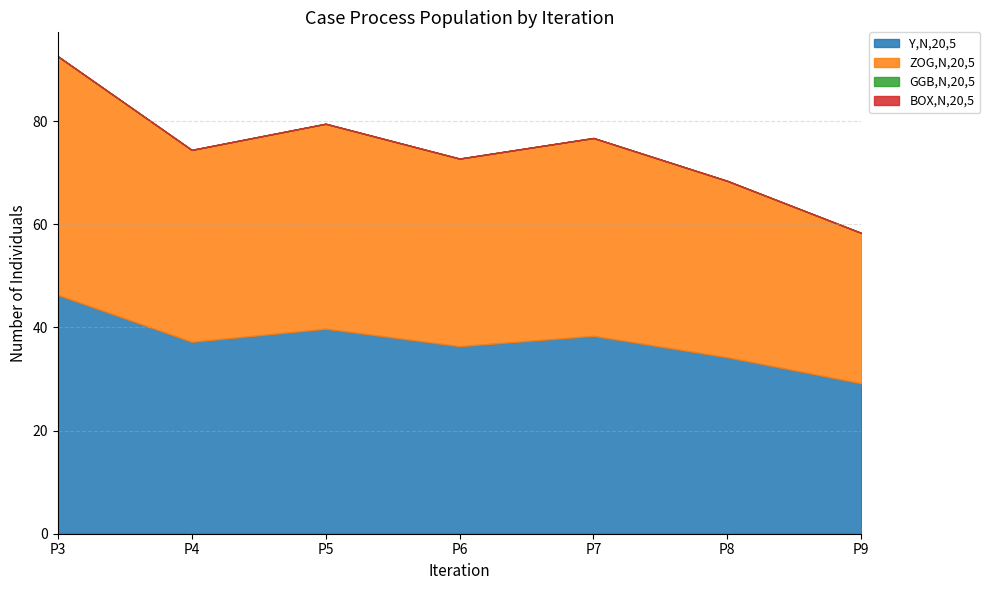

True or false: GGB,N,20,5 and ZOG,N,20,5 intersect in this chart.

False